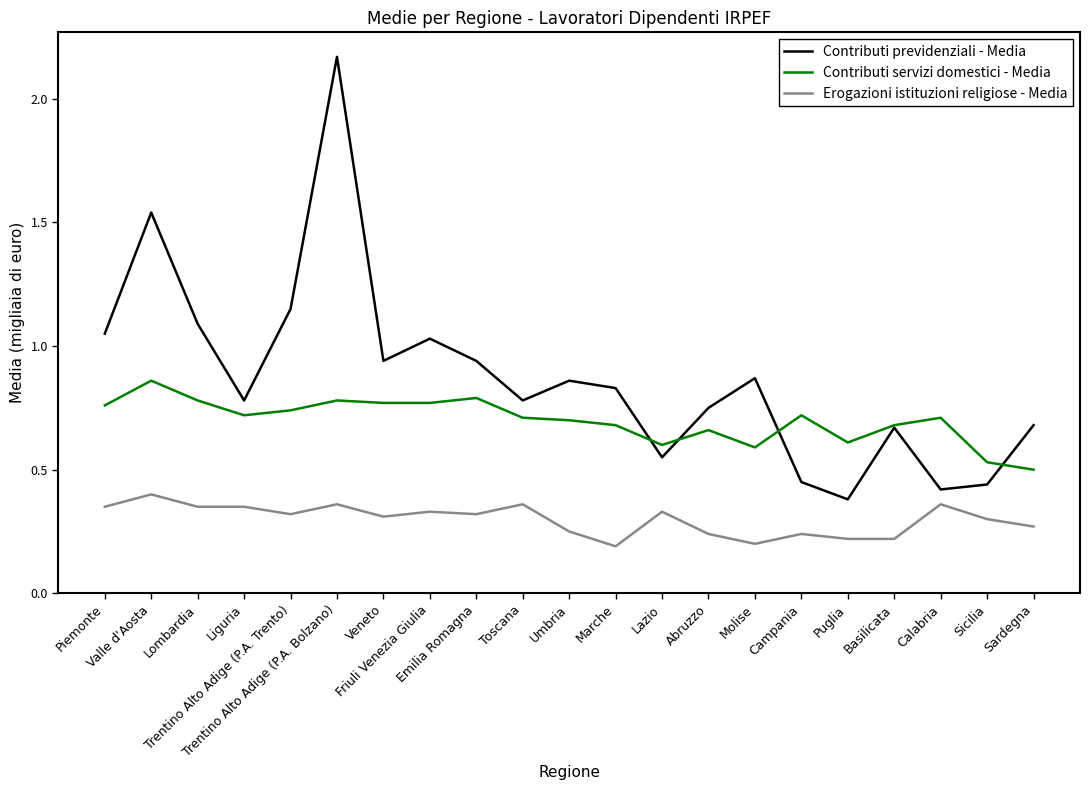

Which series has the widest spread of values?

Contributi previdenziali - Media